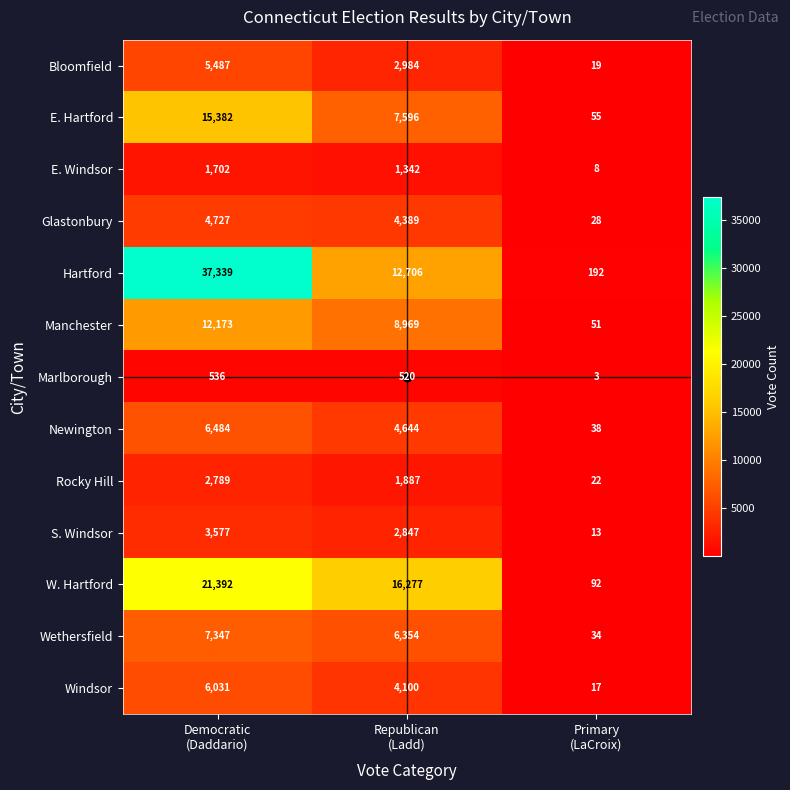

How many Hartford values are between 192 and 37339?

3